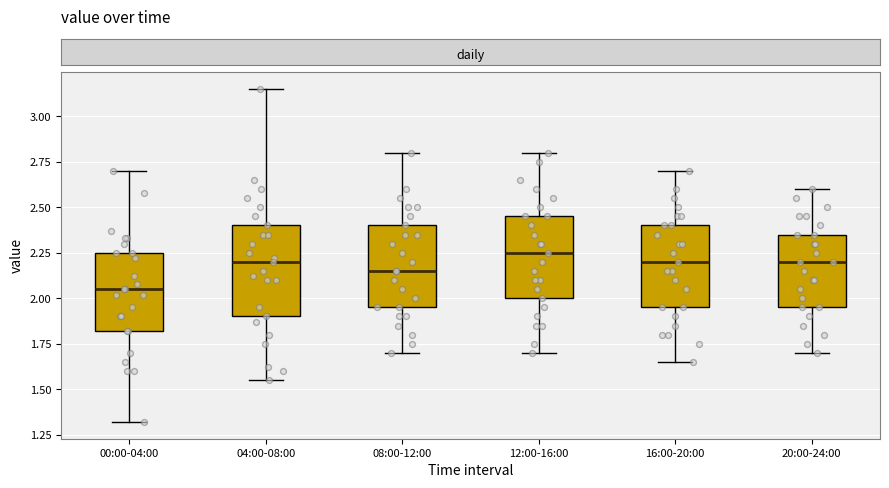

Where does the lower whisker of the box for 08:00-12:00 end on the y-axis? The values are not printed on the chart, so give them approximately, as read against the axis.

1.70